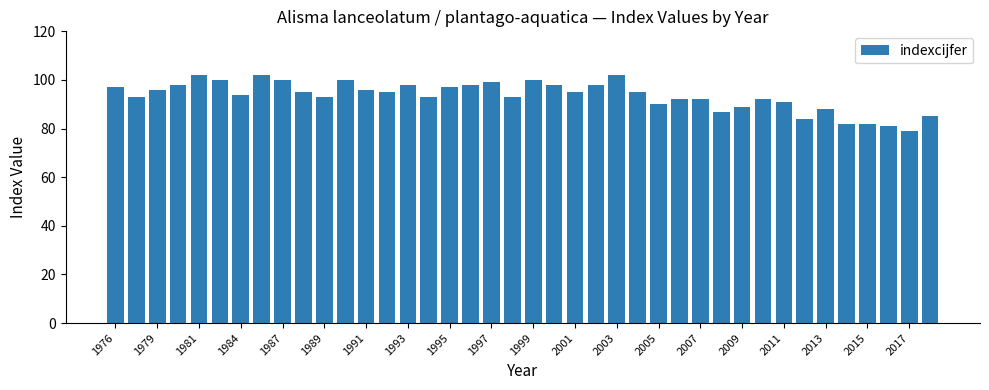

What is the value of the 1st bar from the left?

97